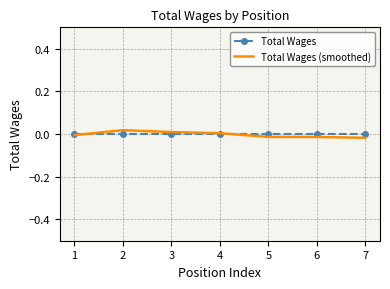

Is it true that Total Wages equals 0.0 at 3?

True